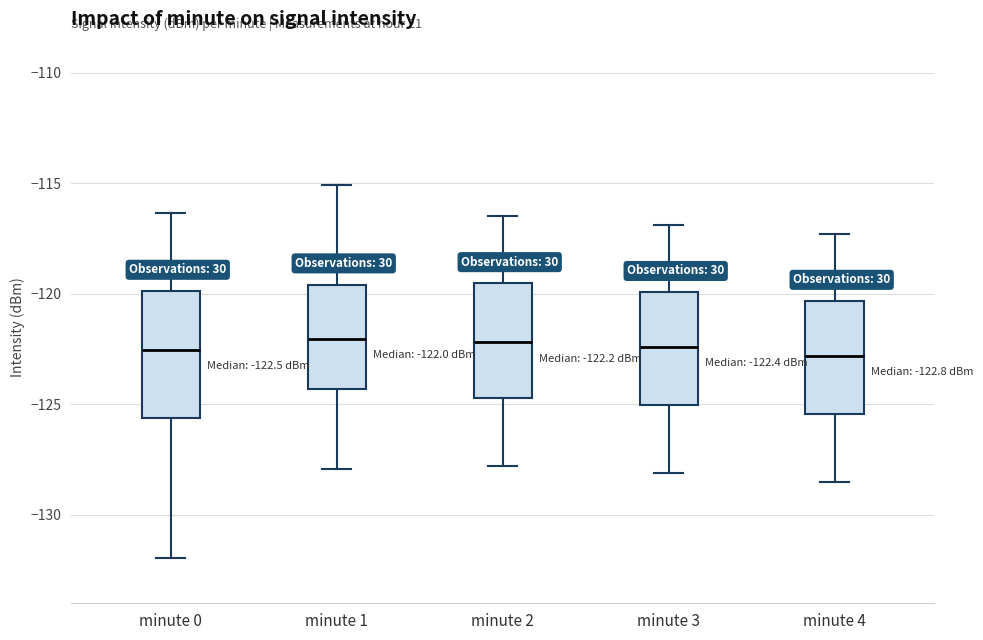

Which box is the tallest, from its lower edge to its upper edge?

minute 0